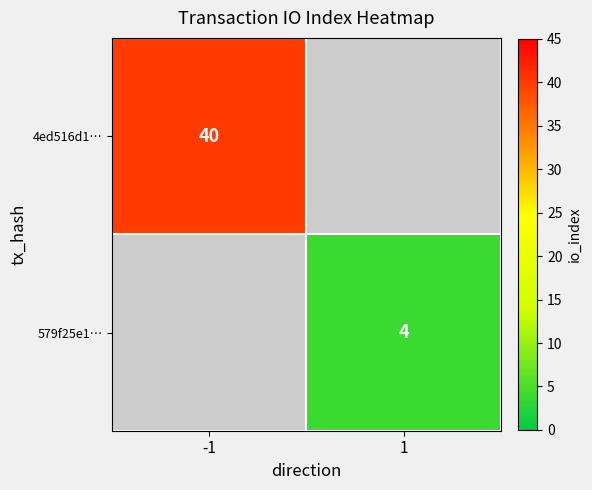

Is it true that 579f25e1… equals 4 at 1?

True